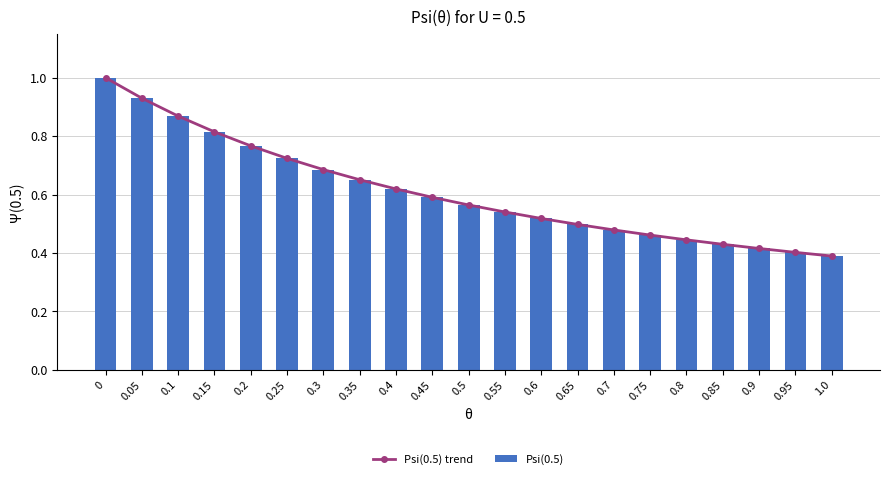

Reading left to right, extract all data points from this chart.

Psi(0.5) trend: 1.0	0.9	0.9	0.8	0.8	0.7	0.7	0.7	0.6	0.6	0.6	0.5	0.5	0.5	0.5	0.5	0.4	0.4	0.4	0.4	0.4
Psi(0.5): 1.0	0.9	0.9	0.8	0.8	0.7	0.7	0.7	0.6	0.6	0.6	0.5	0.5	0.5	0.5	0.5	0.4	0.4	0.4	0.4	0.4